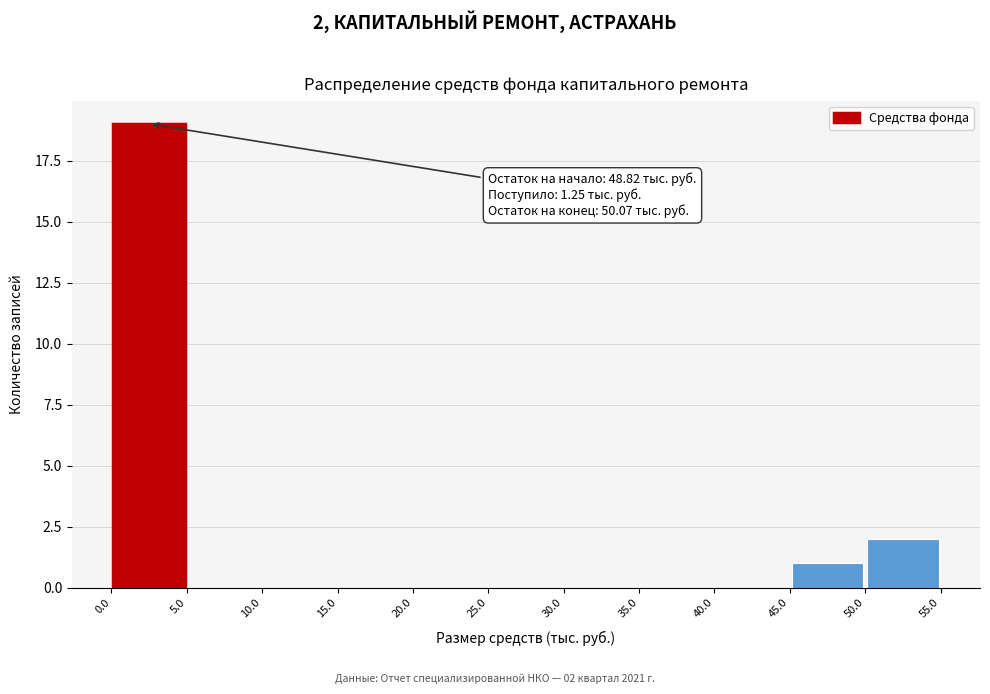

Which range on the x-axis has the tallest bar?

0.0 to 5.0